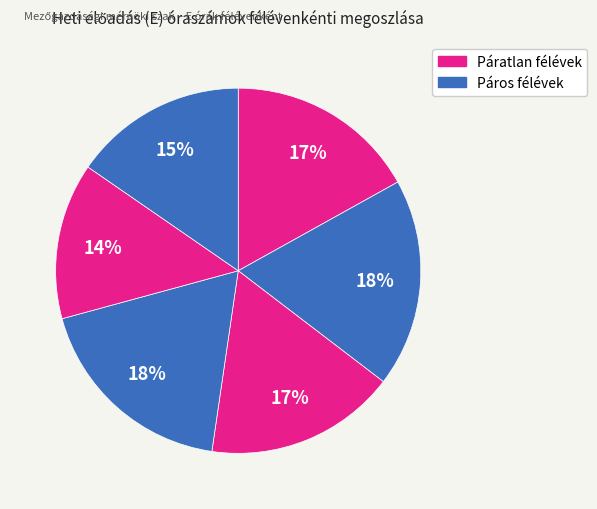

How many segments does this pie chart have?

6